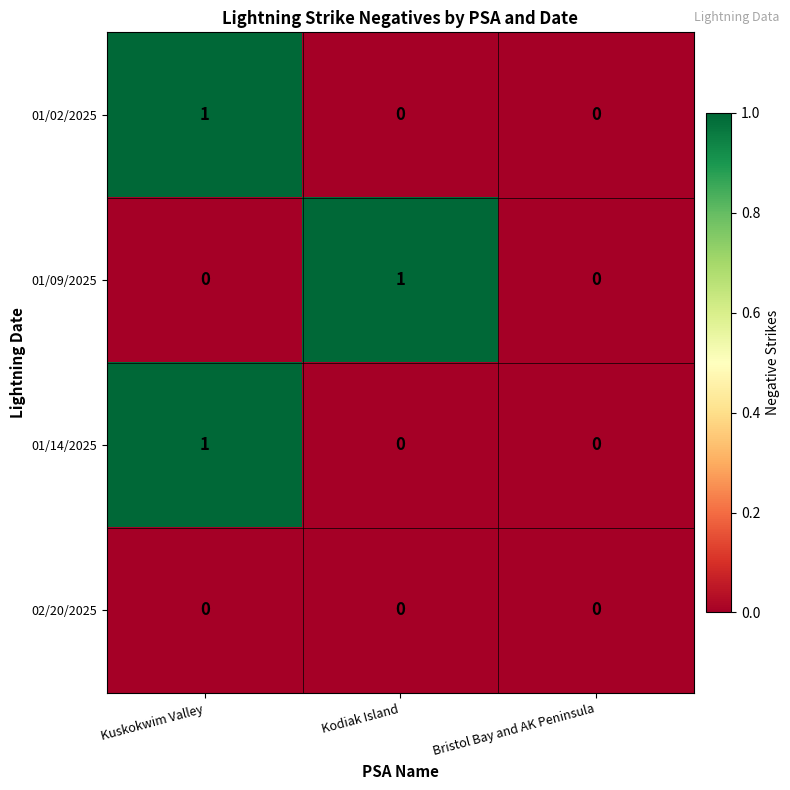

Reading left to right, list all the values displayed in this chart.

01/02/2025: 1	0	0
01/09/2025: 0	1	0
01/14/2025: 1	0	0
02/20/2025: 0	0	0